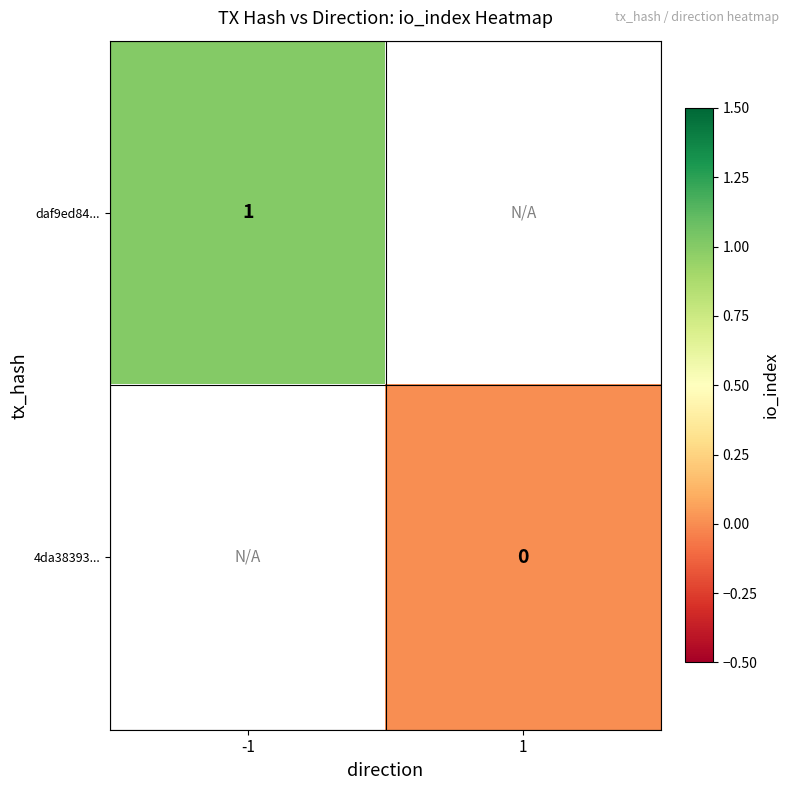

At how many categories does at least one series exceed 0?

1